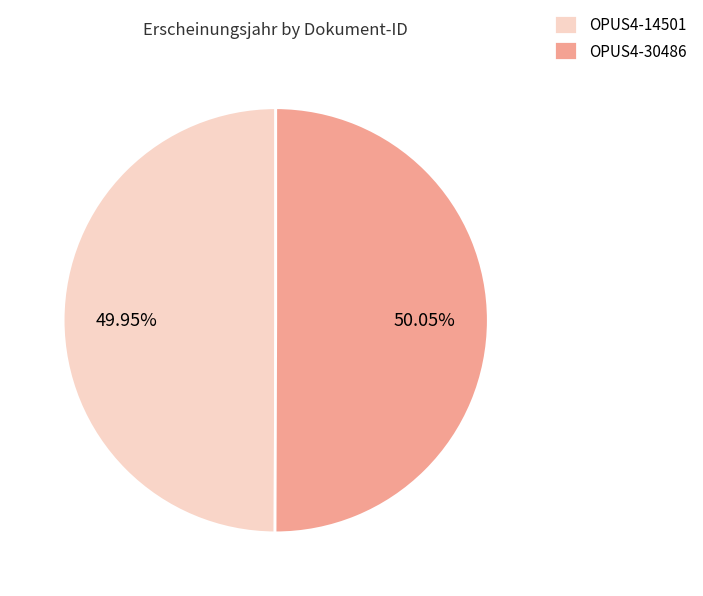

Is the sum of OPUS4-30486 and OPUS4-14501 greater than half?

Yes